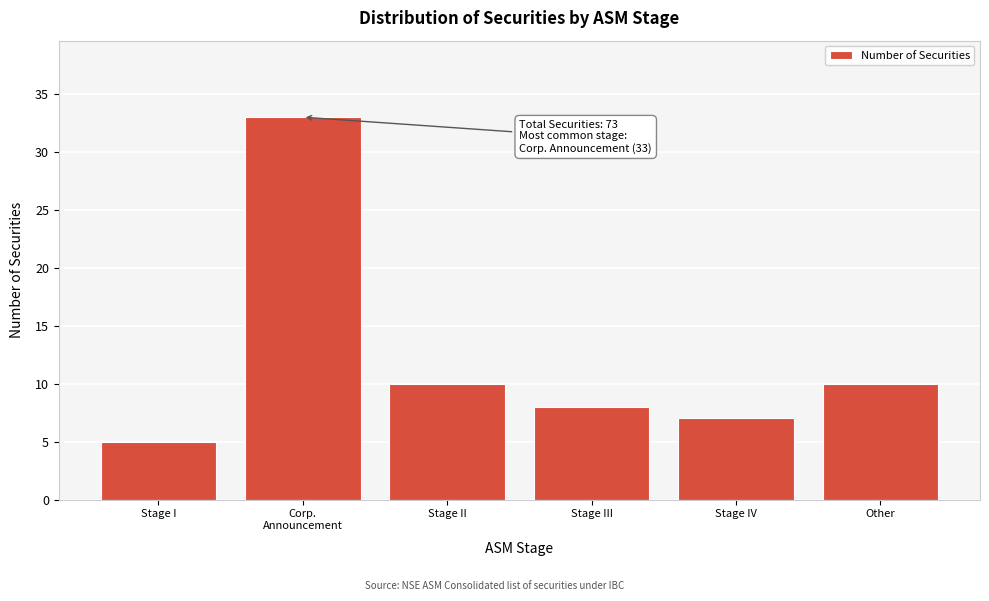

Reading left to right, transcribe all the data shown in this chart.

5	33	10	8	7	10